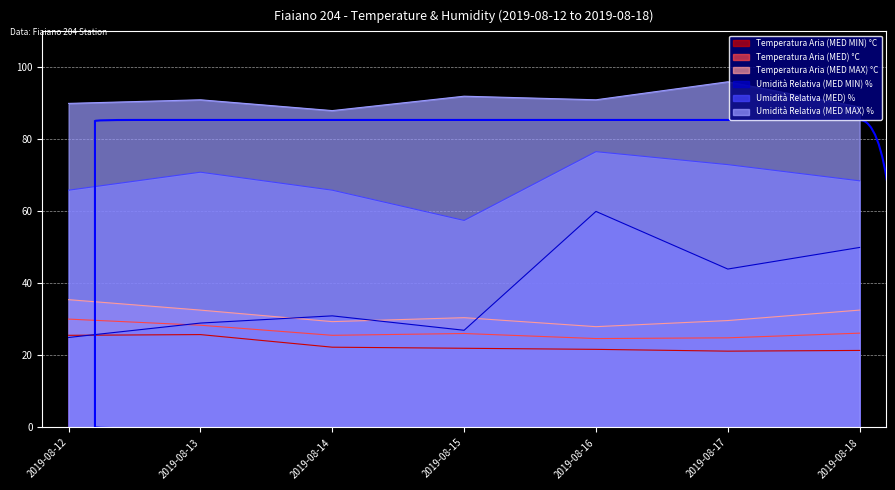

True or false: Umidità Relativa (MED MAX) % and Temperatura Aria (MED) °C intersect in this chart.

False